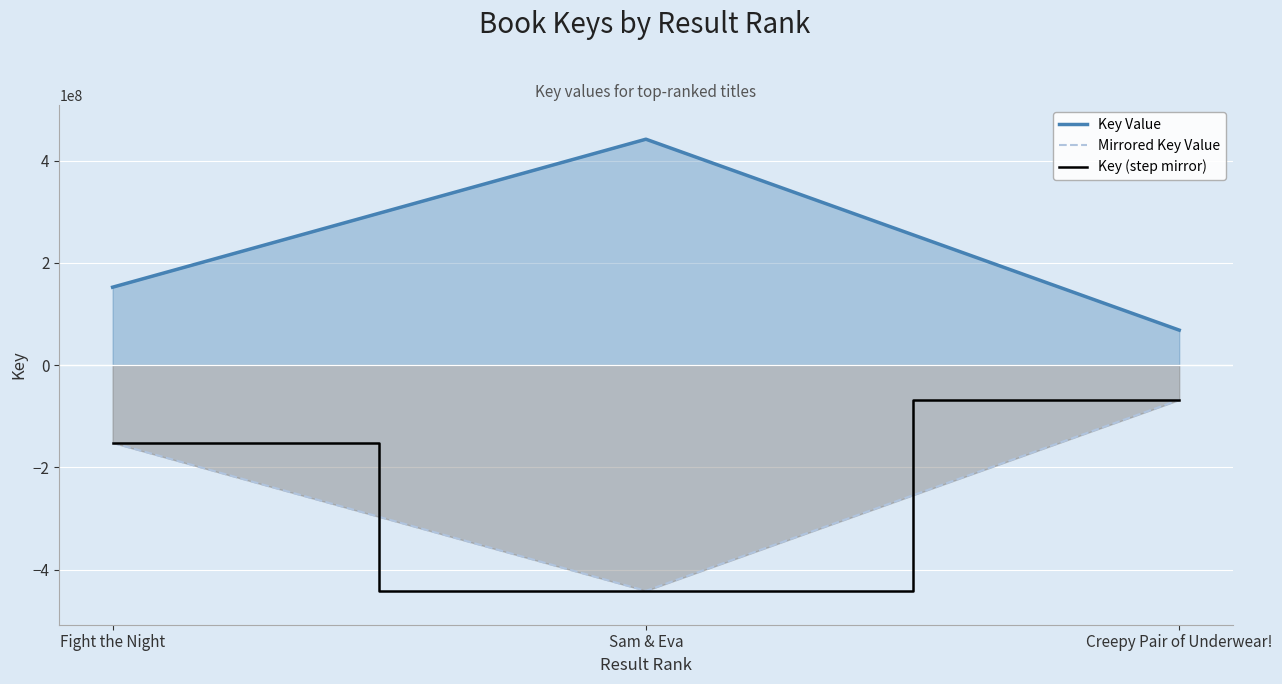

What is the difference between the maximum and minimum values in the Mirrored Key Value series?

373379880